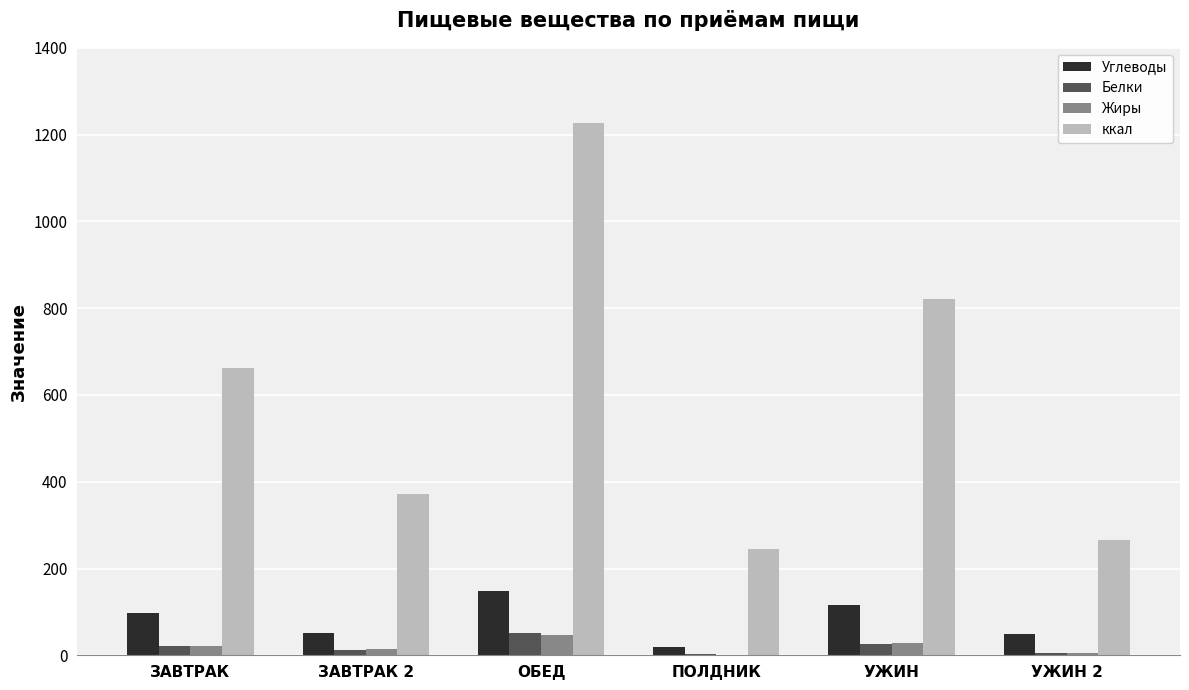

How many groups of bars are there?

6